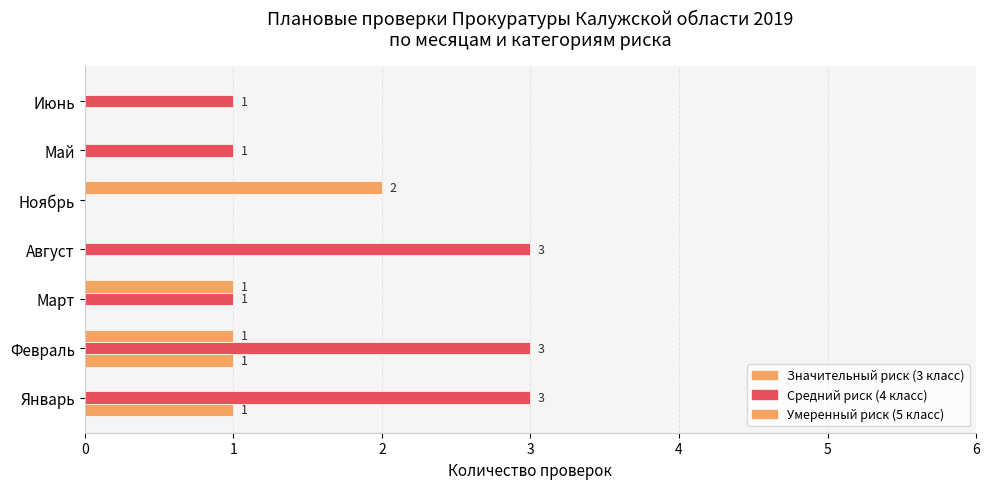

Rank the series by their average value, from highest to lowest.

Средний риск (4 класс), Умеренный риск (5 класс), Значительный риск (3 класс)